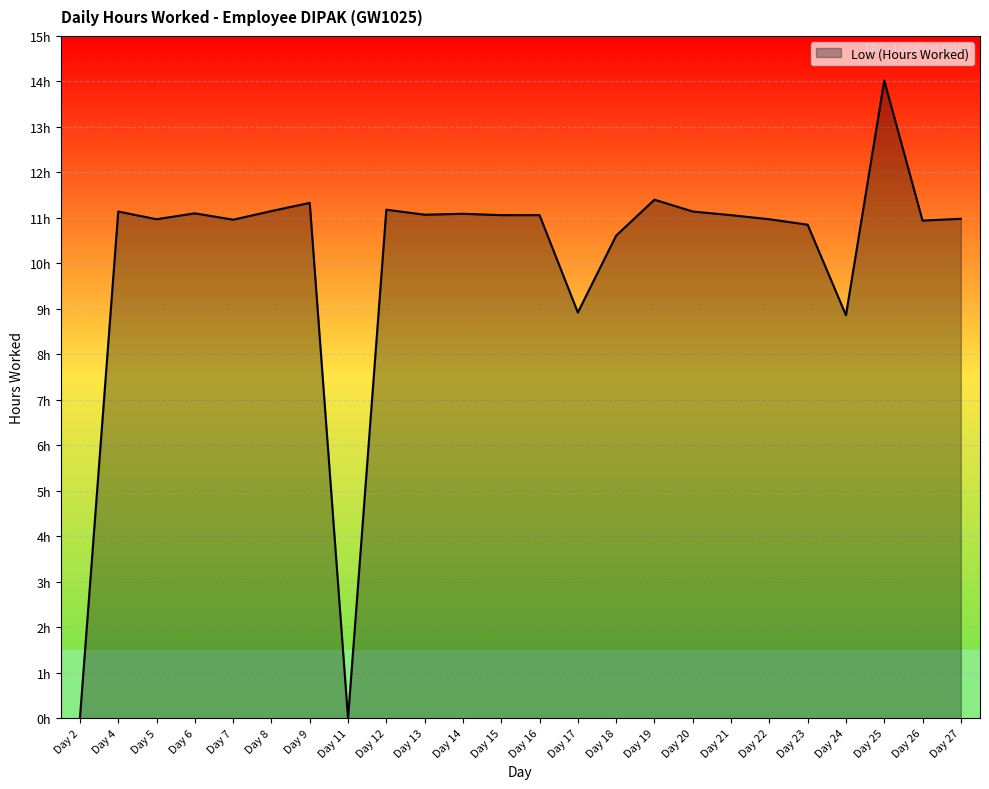

True or false: the data shows 11.0 at Day 7.

True